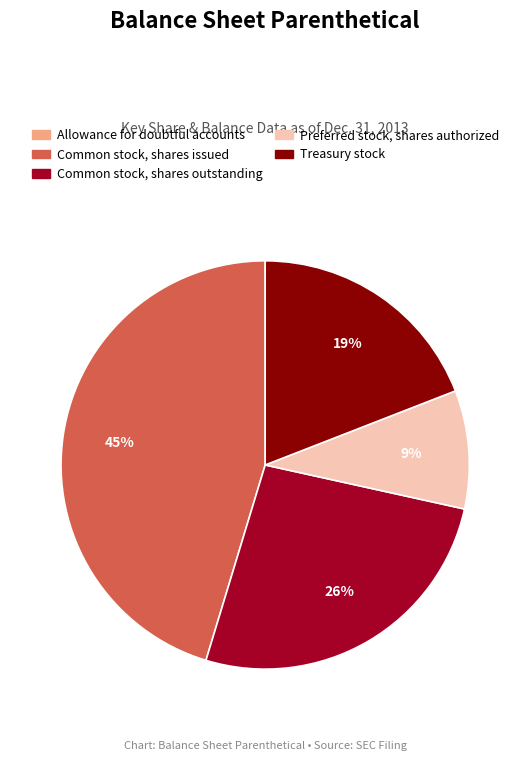

To the nearest percent, what is the average slice percentage?

20%